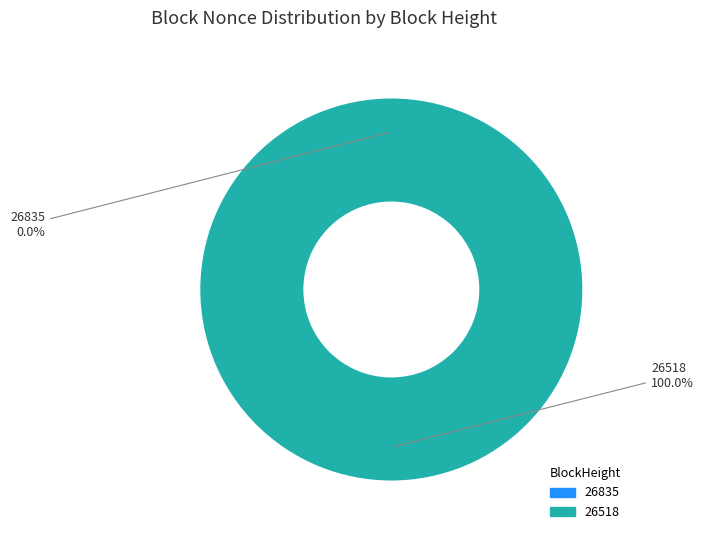

To the nearest percent, what portion does 26518 represent?

100%